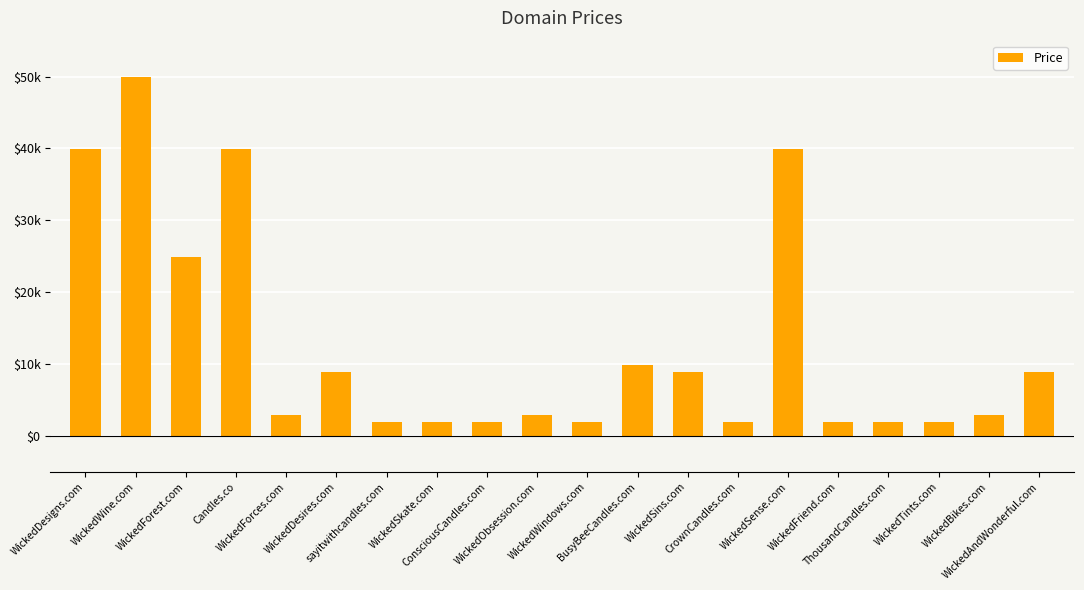

Does the chart contain any negative values?

No